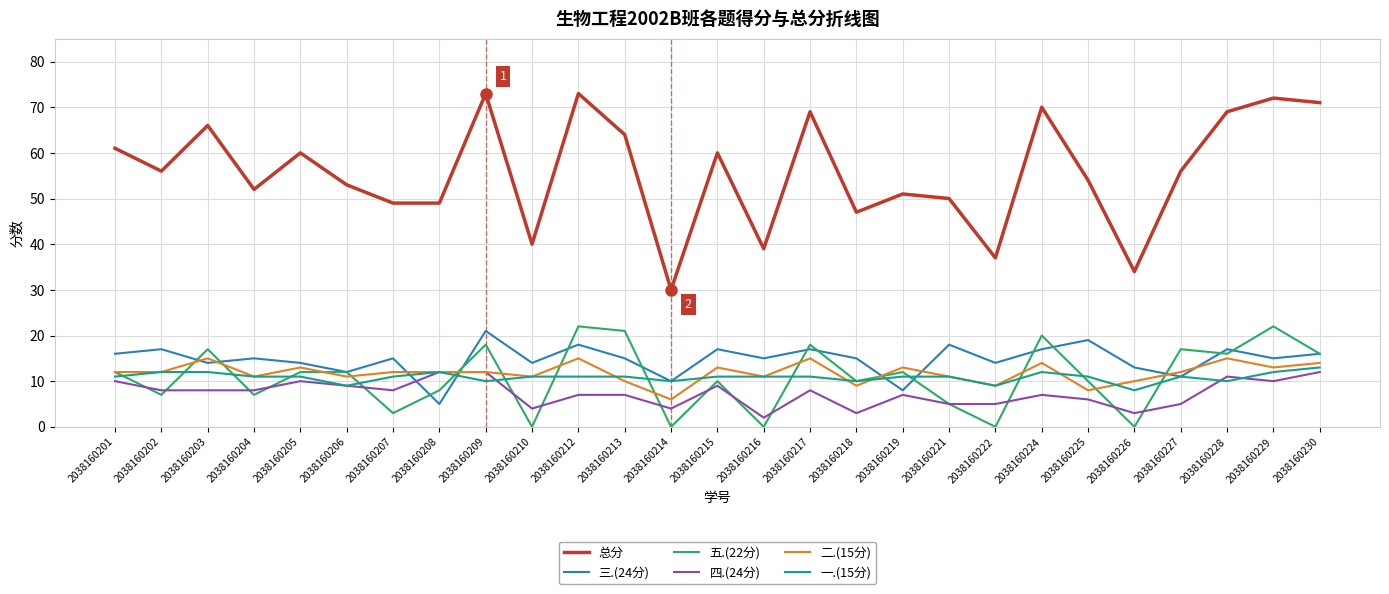

Between 2038160204 and 2038160219, which series saw the biggest shift?

三.(24分)